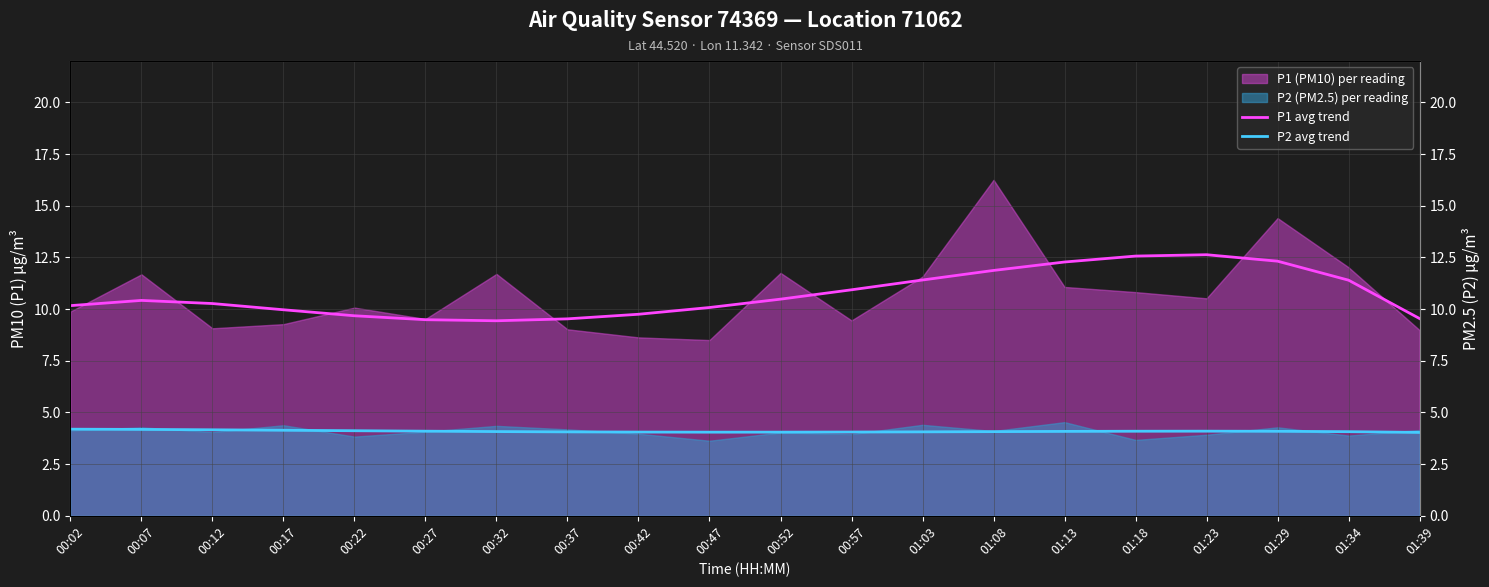

True or false: P1 avg trend and P2 avg trend intersect in this chart.

False